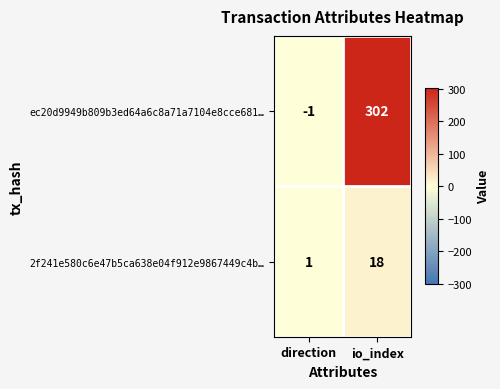

Count the number of categories in the chart.

2